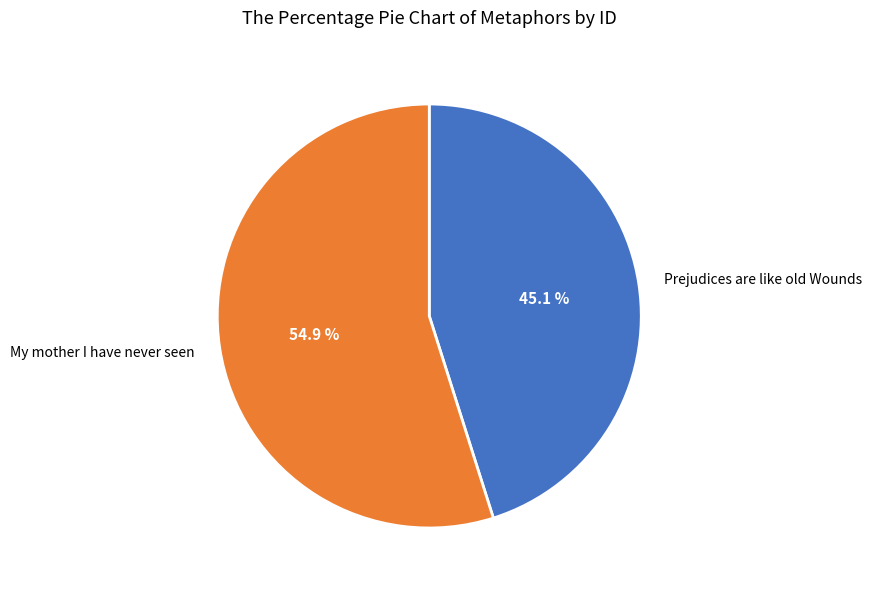

To the nearest percent, what portion does My mother I have never seen represent?

55%